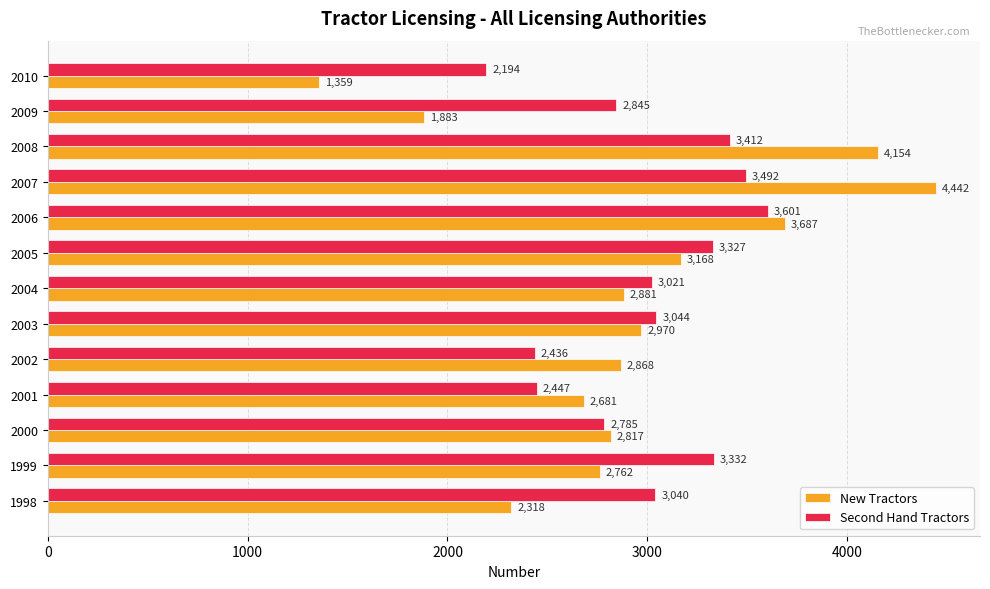

True or false: New Tractors has a value of 3687 at 2006.

True